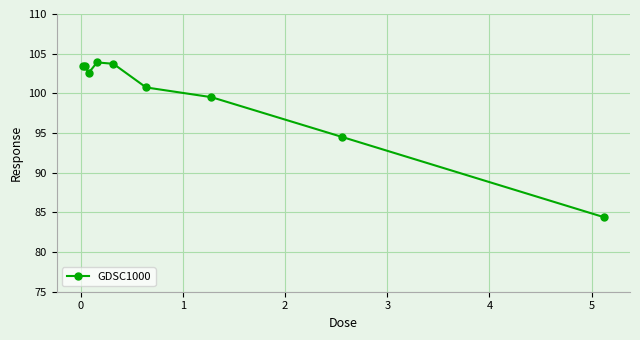

How many points are lower than both their immediate neighbors (excluding endpoints)?

1